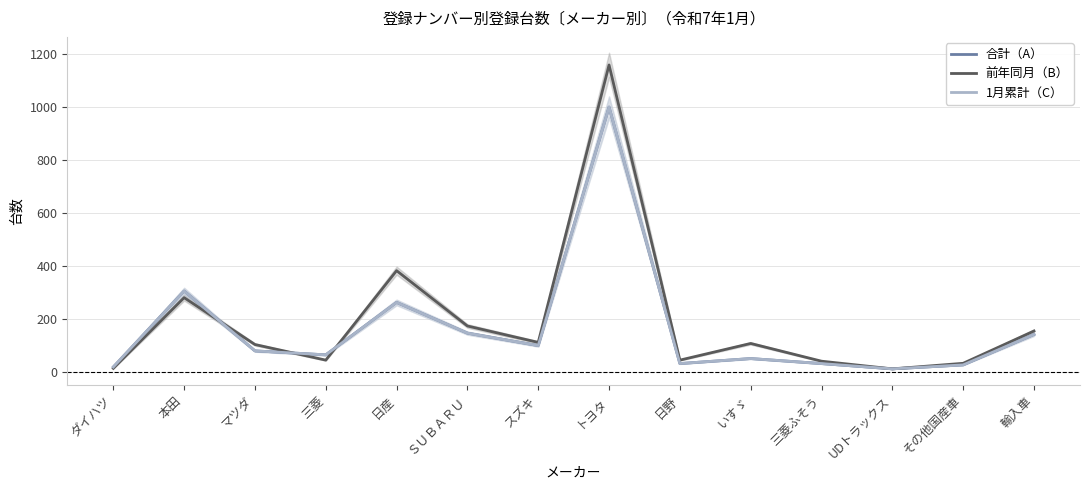

What is the sum of all 1月累計（C） values?

2249